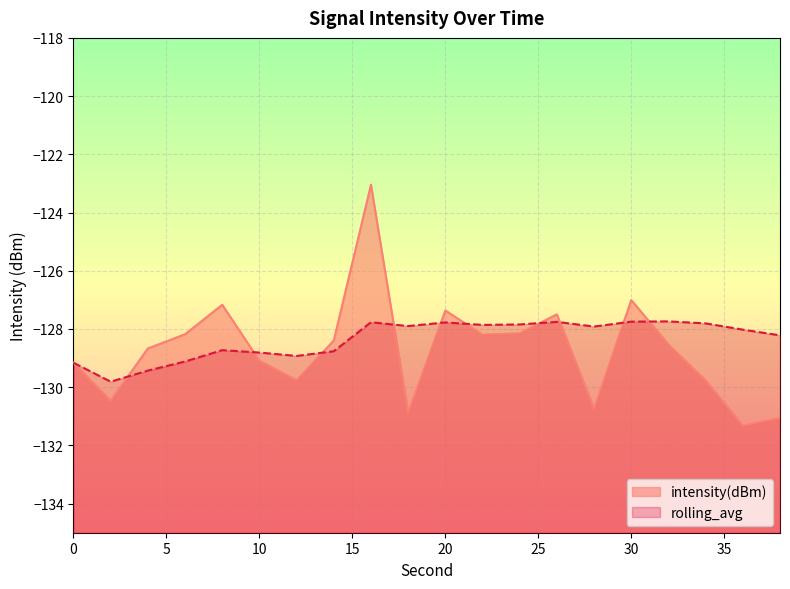

Reading left to right, what are all the values shown in this chart?

intensity(dBm): 0=-129.2	2=-130.5	4=-128.7	6=-128.2	8=-127.2	10=-129.1	12=-129.8	14=-128.4	16=-123.0	18=-130.9	20=-127.4	22=-128.2	24=-128.2	26=-127.5	28=-130.7	30=-127.0	32=-128.5	34=-129.8	36=-131.3	38=-131.1
rolling_avg: 0=-129.2	2=-129.8	4=-129.4	6=-129.1	8=-128.7	10=-128.8	12=-128.9	14=-128.8	16=-127.8	18=-127.9	20=-127.8	22=-127.9	24=-127.8	26=-127.8	28=-127.9	30=-127.7	32=-127.7	34=-127.8	36=-128.0	38=-128.2